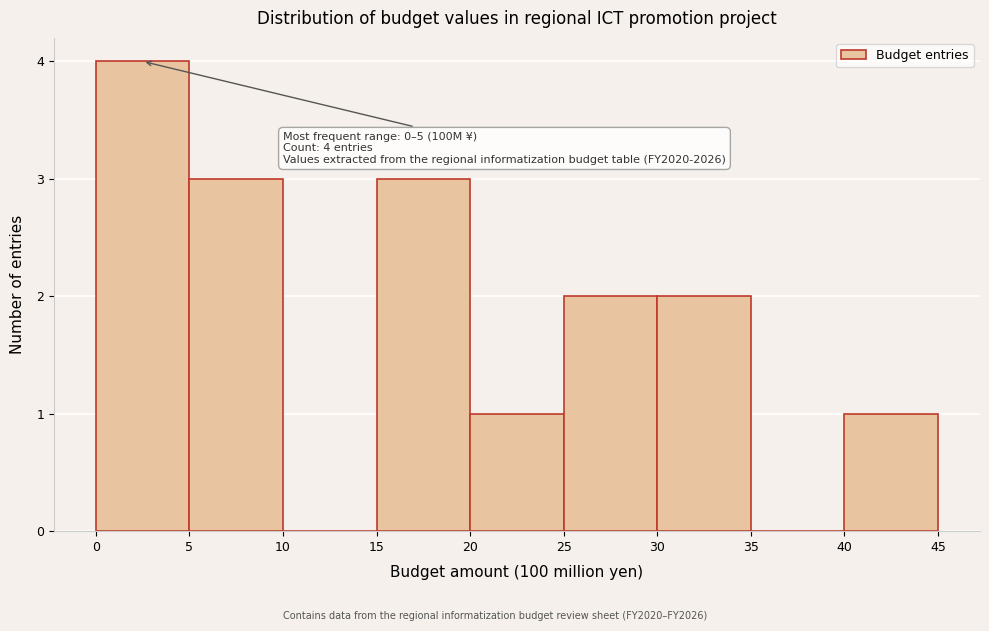

Over which range of the x-axis is the bar tallest?

0 to 5